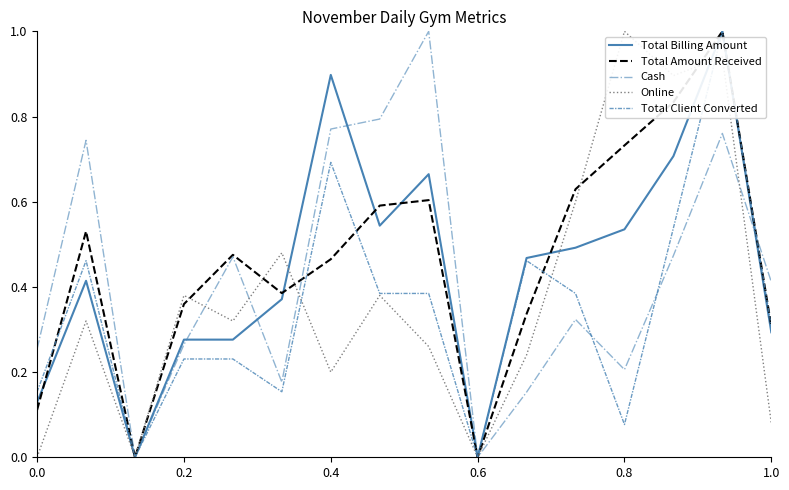

Is this an area chart (filled region under the line)?

No